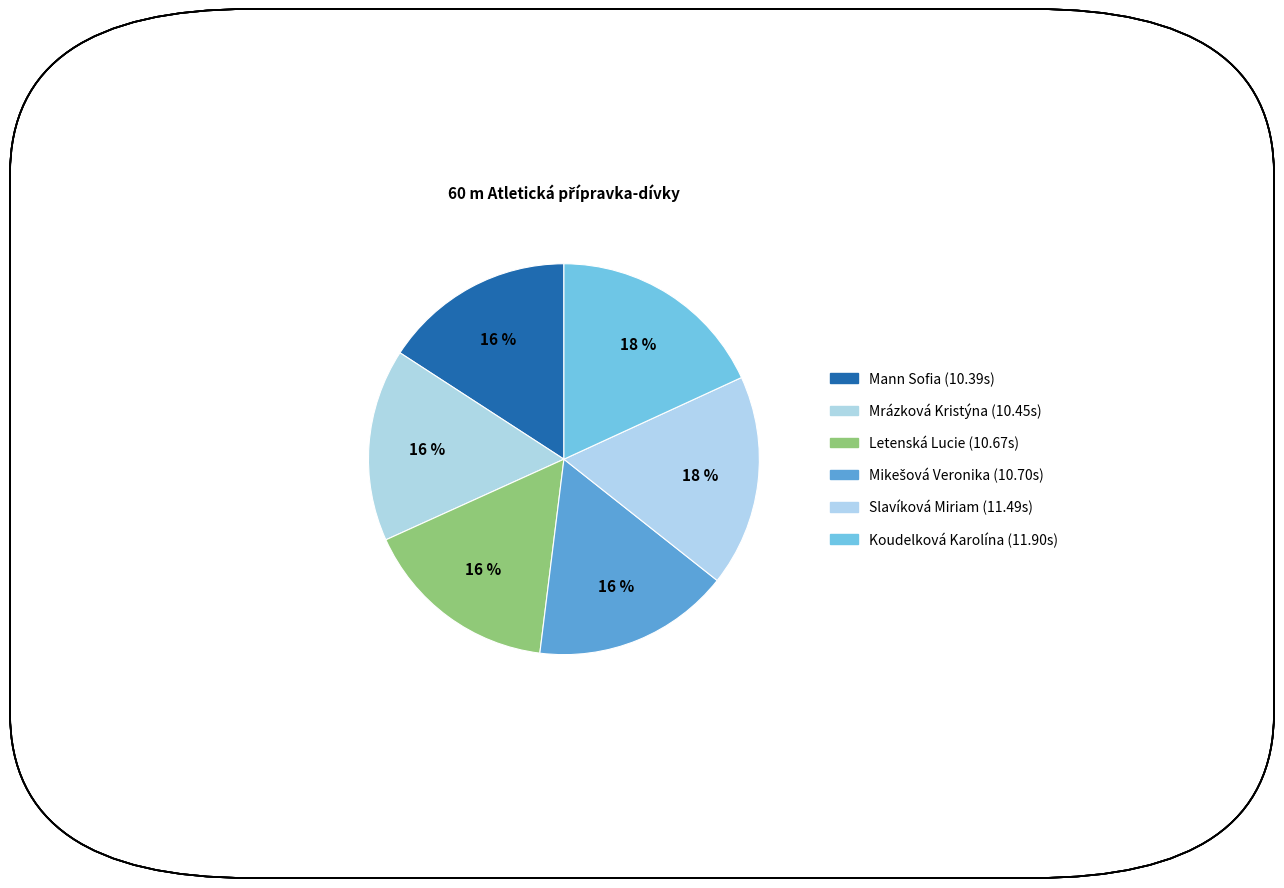

Is it true that Mann Sofia is 16% of the pie?

True